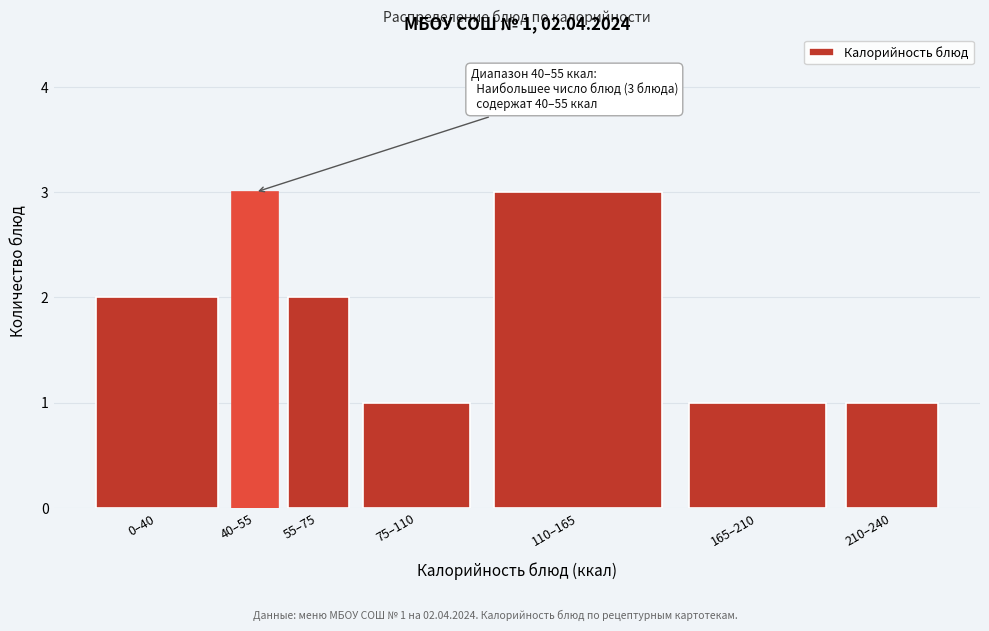

Reading right to left, list all the values displayed in this chart.

1	1	3	1	2	3	2